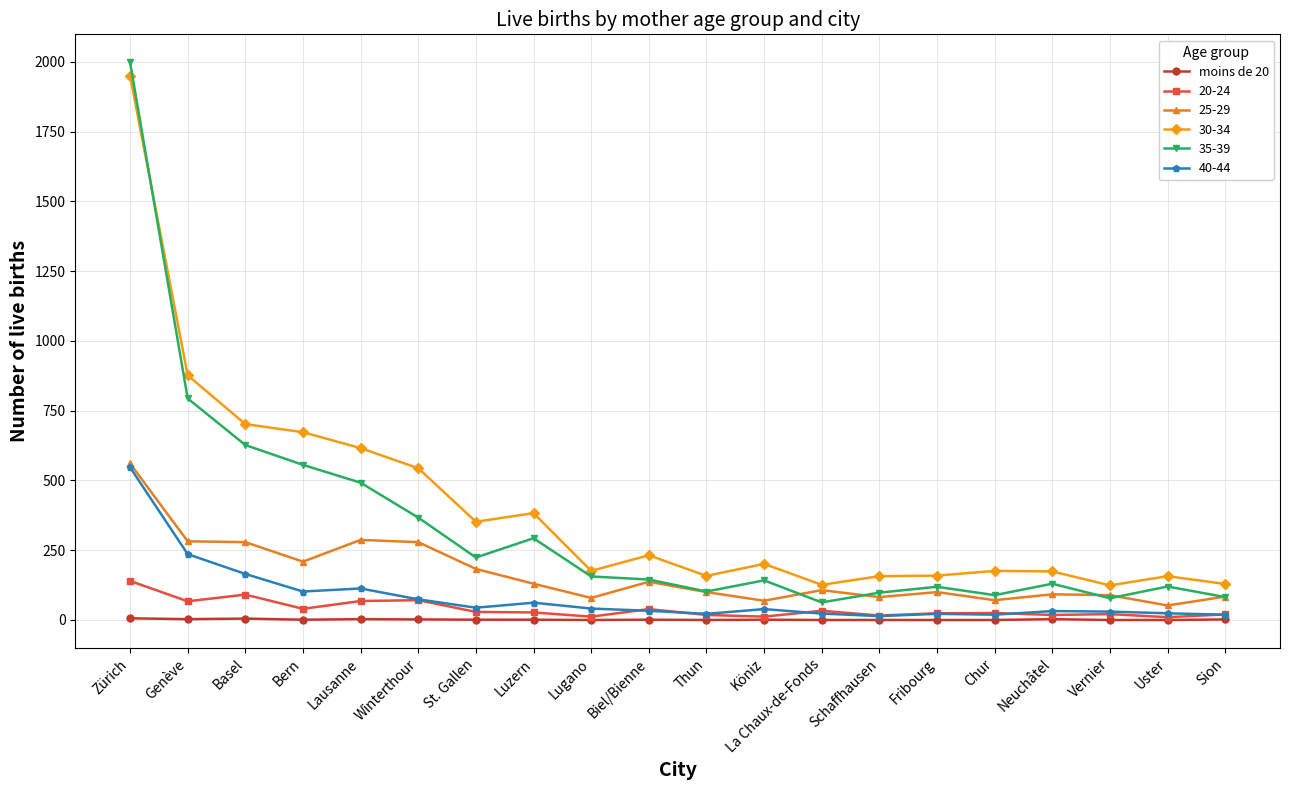

At which category does 35-39 reach its first local valley?

St. Gallen